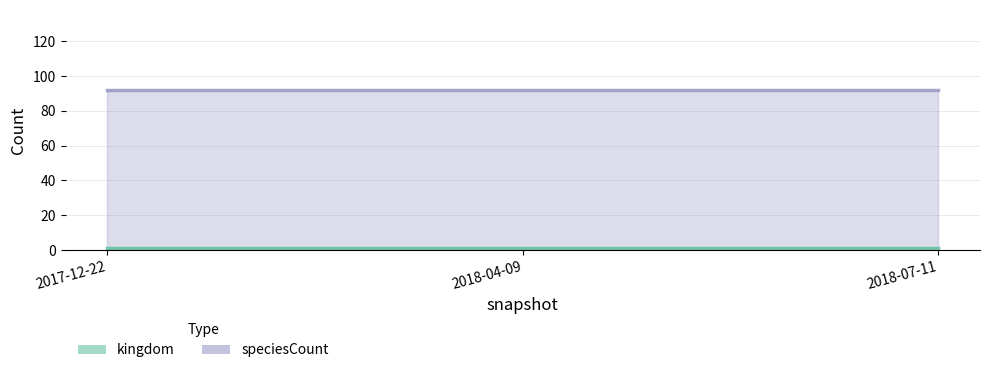

Does the chart display data point markers on the line(s)?

No